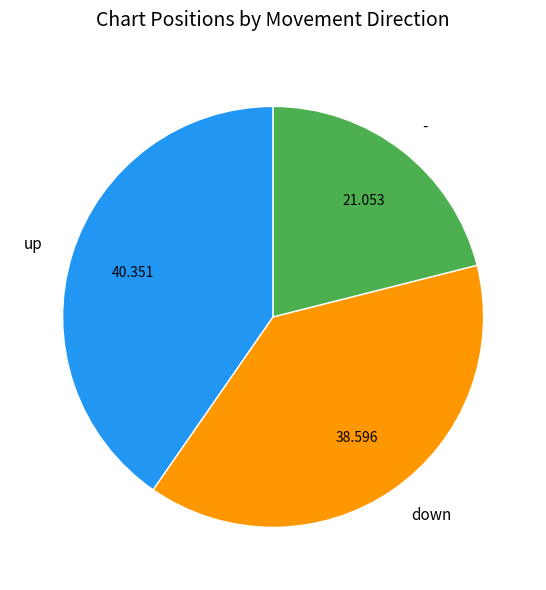

Approximately how many times larger is the value at up compared to -?

1.9